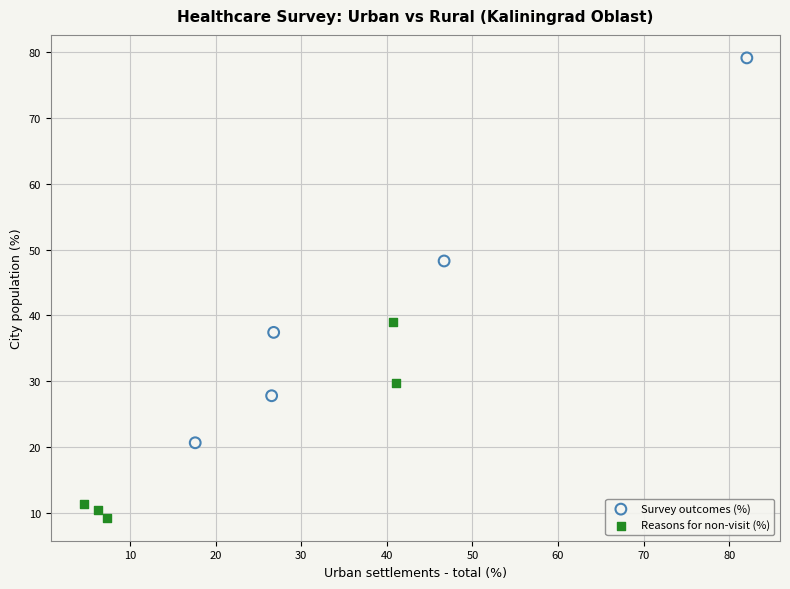

Which series reaches the maximum Y coordinate?

Survey outcomes (%)